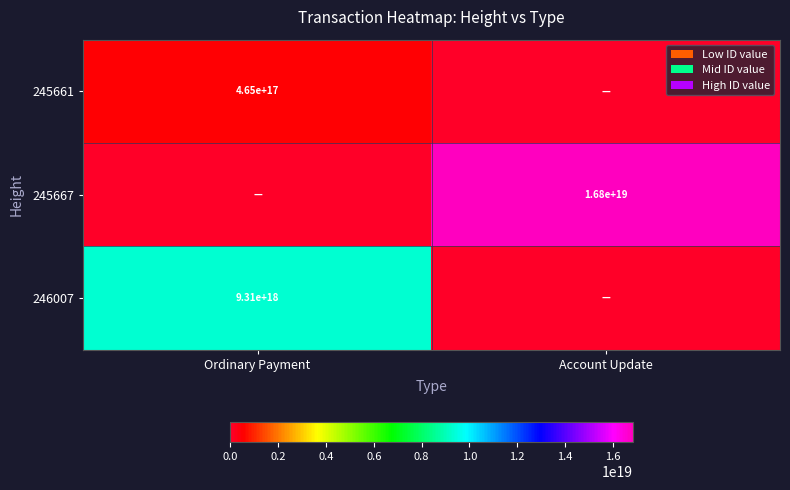

The value of 246007 at Ordinary Payment is 9310000000000000000. True or false?

True